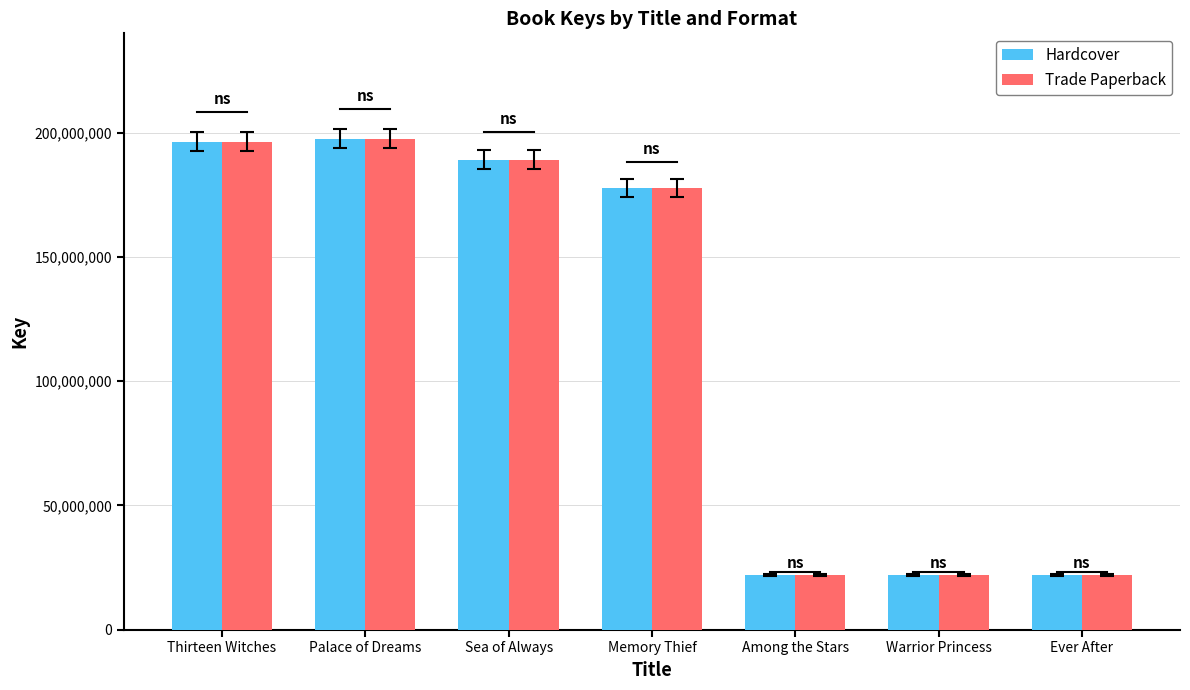

What is the label of the 2nd bar from the right?

Warrior Princess